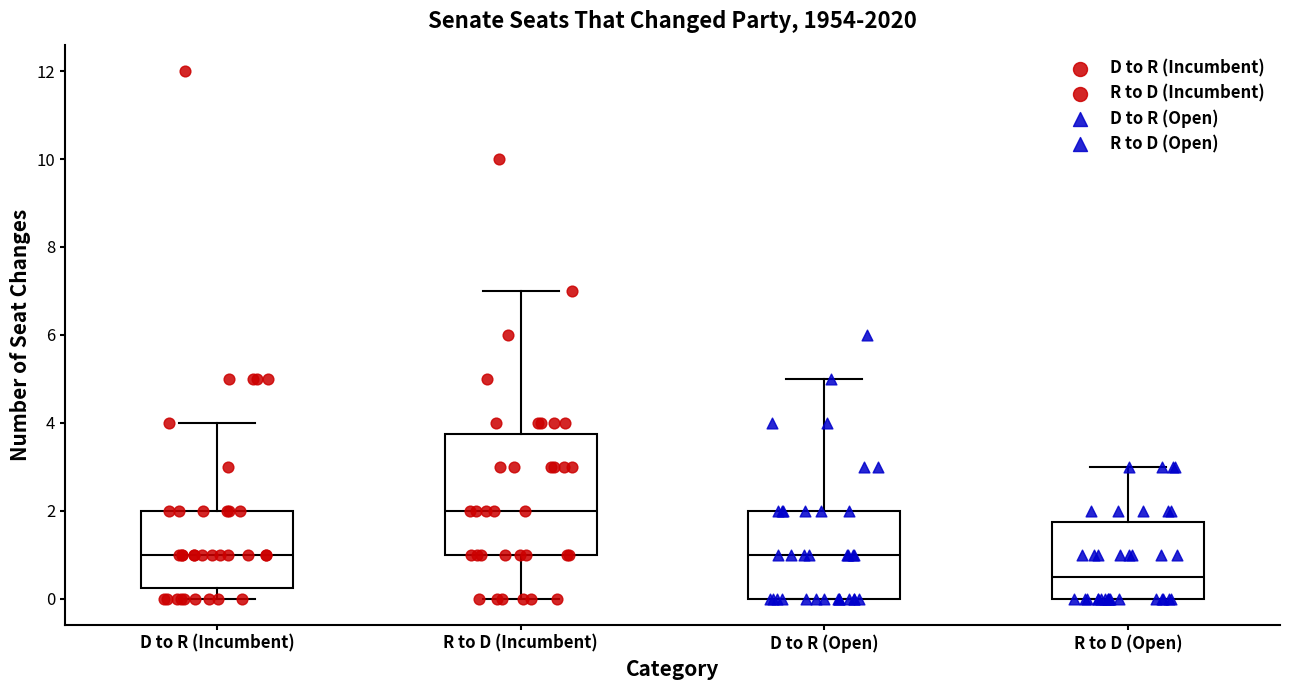

Which box's median line is the lowest?

R to D (Open)